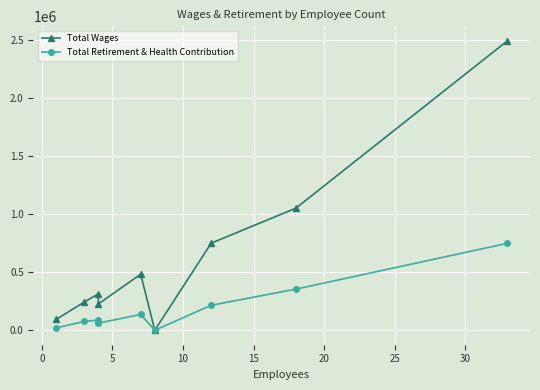

The Total Retirement & Health Contribution series shows 104535 at 0. True or false?

False